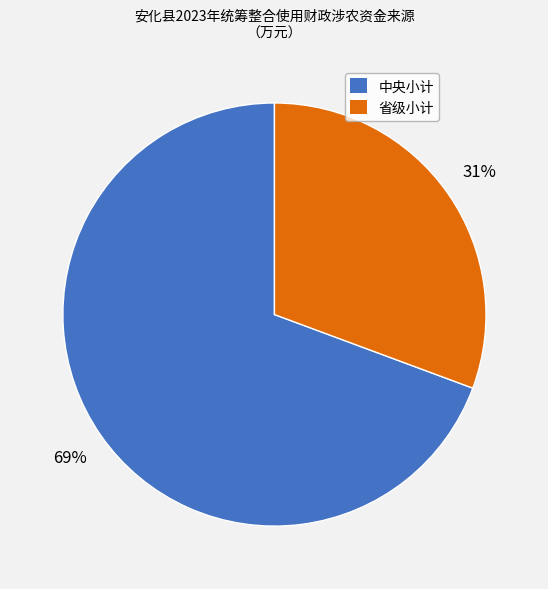

Is it true that 中央小计 is 83% of the pie?

False